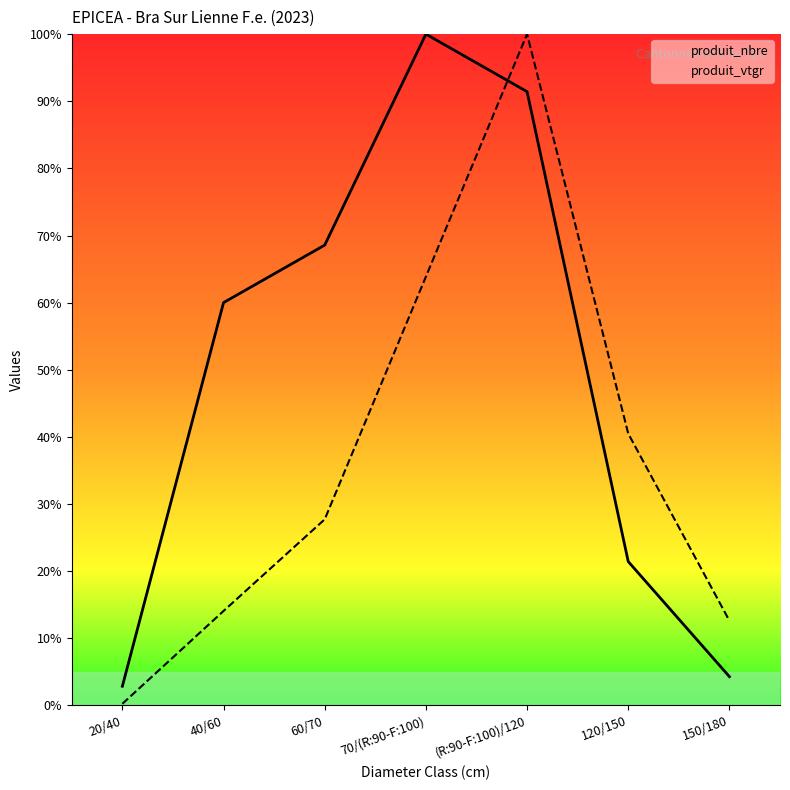

Between which two adjacent categories do produit_nbre and produit_vtgr first intersect?

70/(R:90-F:100) and (R:90-F:100)/120